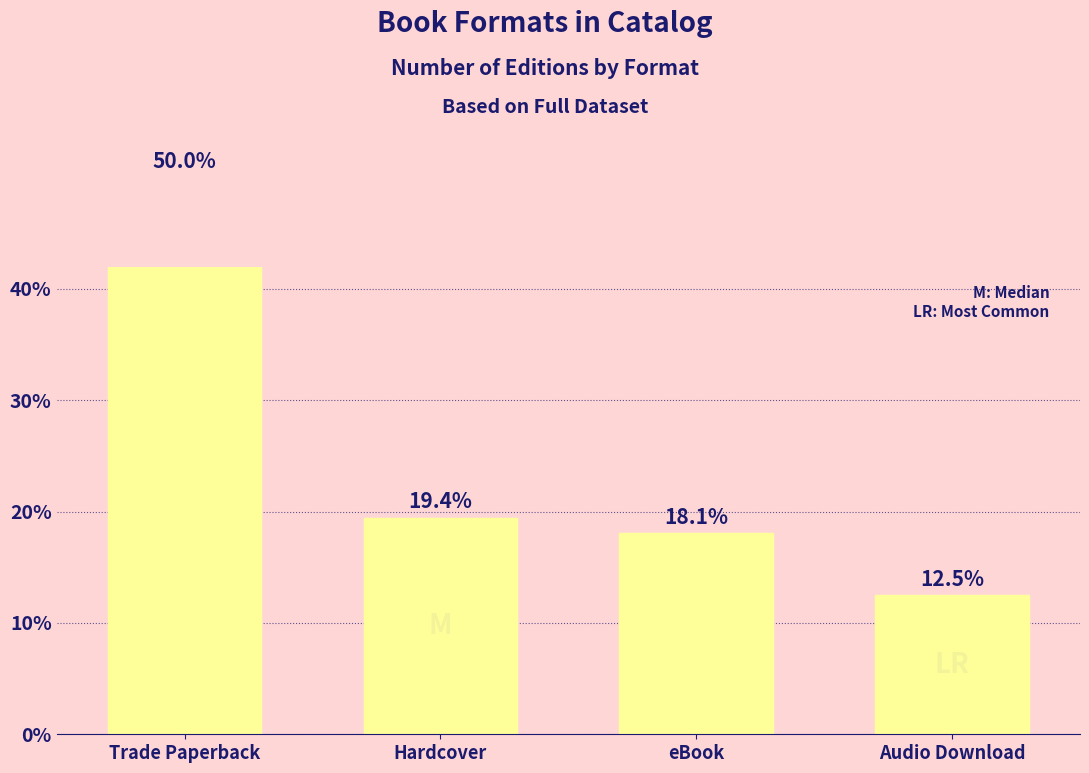

What is the difference between the maximum and minimum values?

37.5